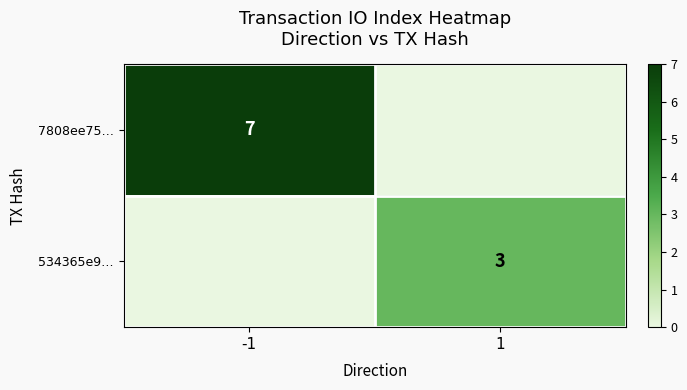

Between 1 and -1, which is larger?

-1